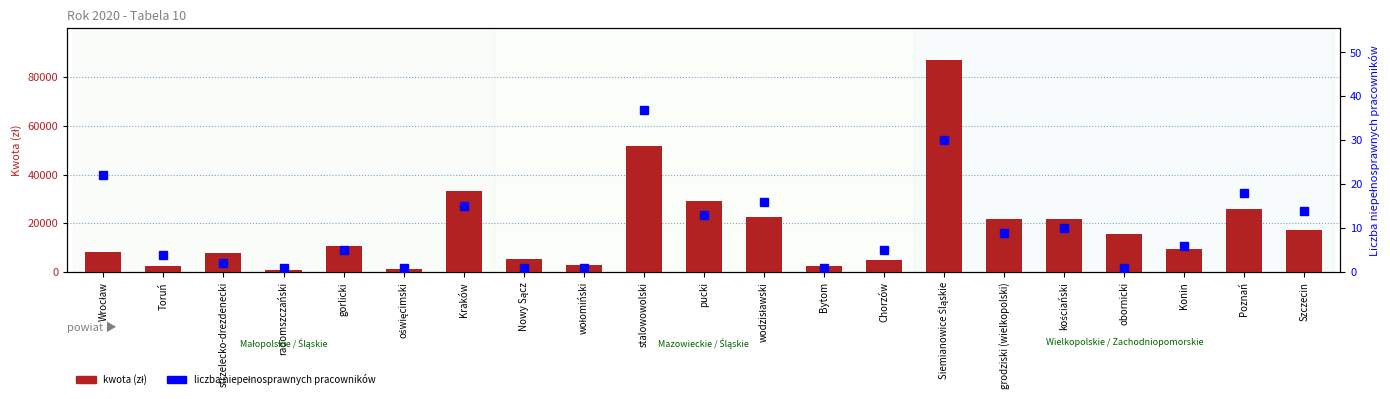

Which series changed the most between pucki and Bytom?

kwota (zł)